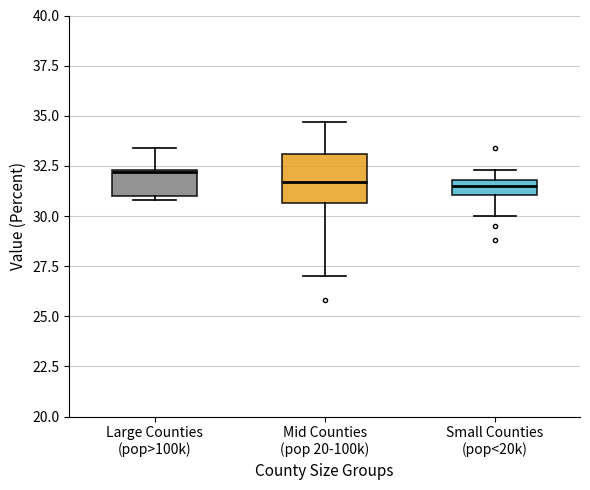

Where does the median line of the box for Small Counties (pop<20k) sit on the y-axis? The values are not printed on the chart, so give them approximately, as read against the axis.

31.5